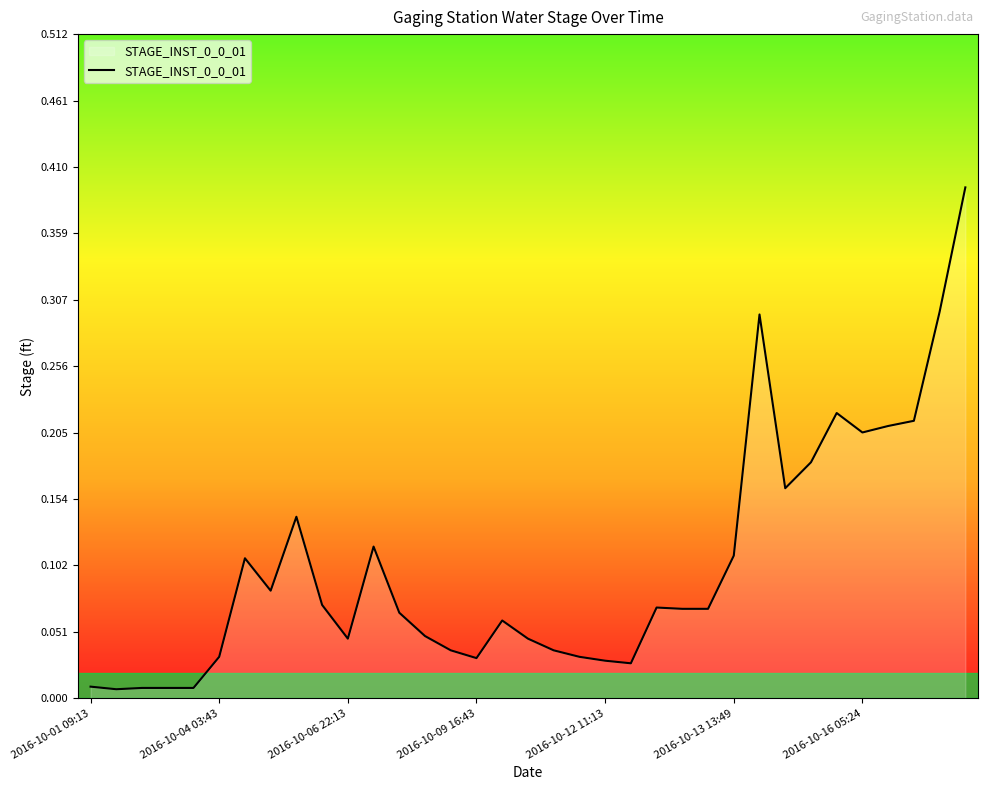

Which category has the highest value across all series?

34